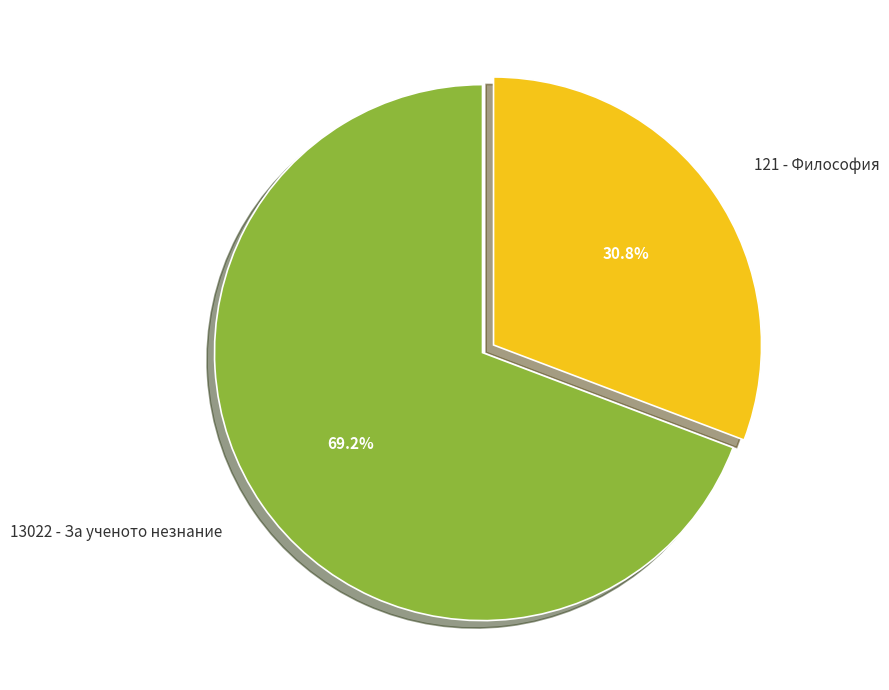

Which slice is the smallest?

121 - Философия